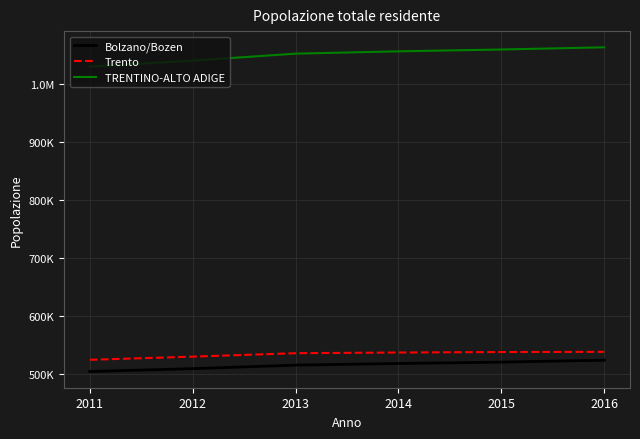

Does the chart have visible grid lines?

Yes